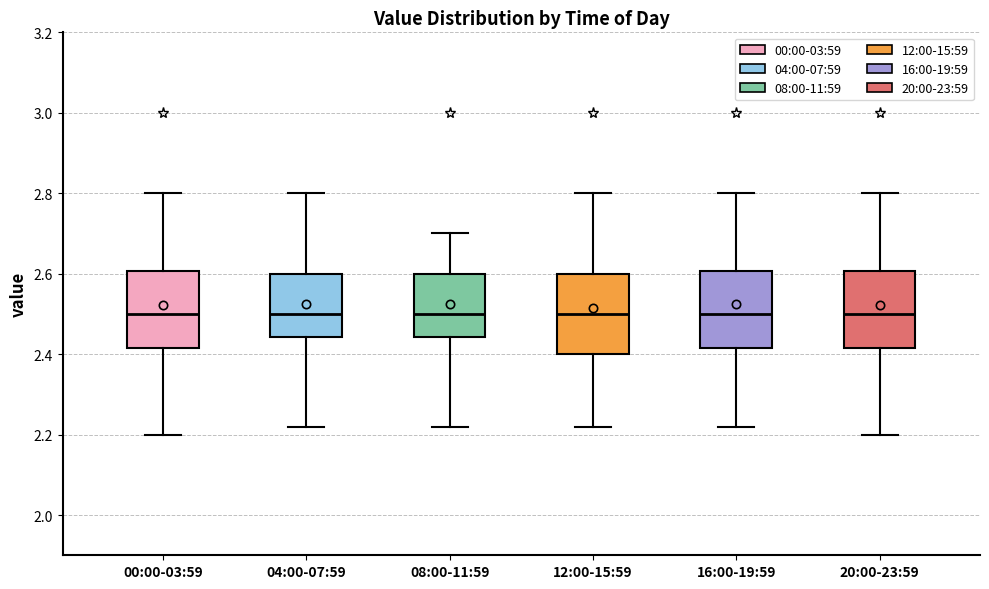

Where does the median line of the box for 12:00-15:59 sit on the y-axis? The values are not printed on the chart, so give them approximately, as read against the axis.

2.50